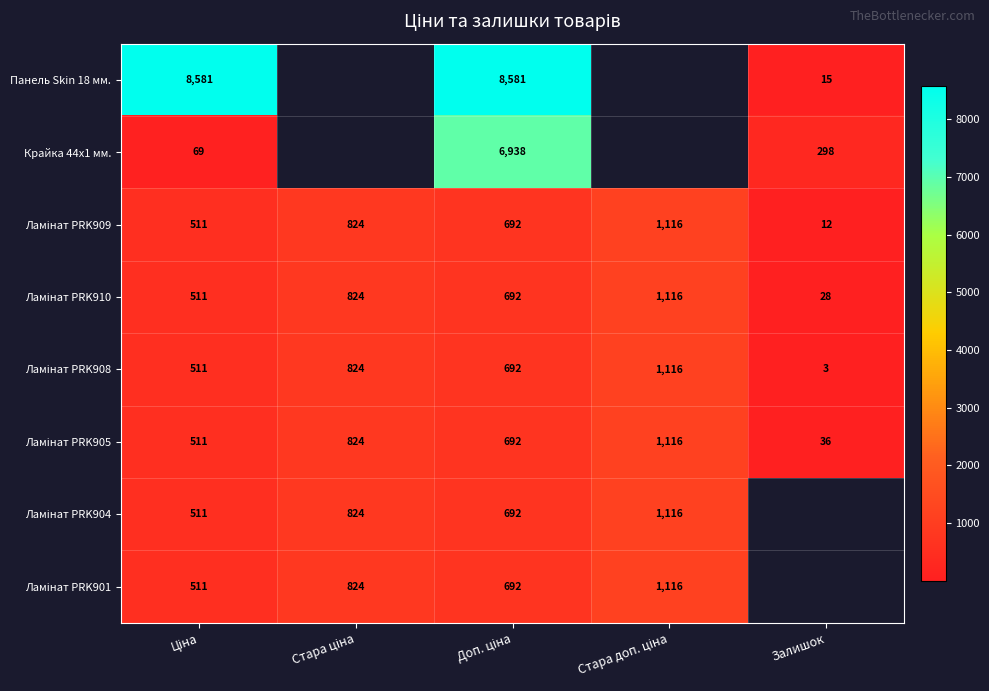

At which label does Ламінат PRK908 first exceed 692?

Стара ціна